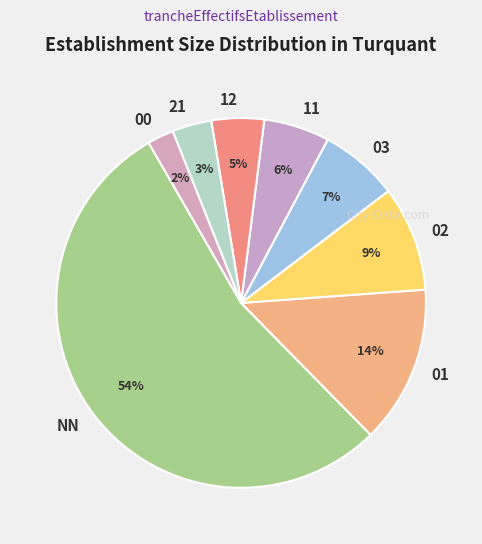

What is the majority slice?

NN